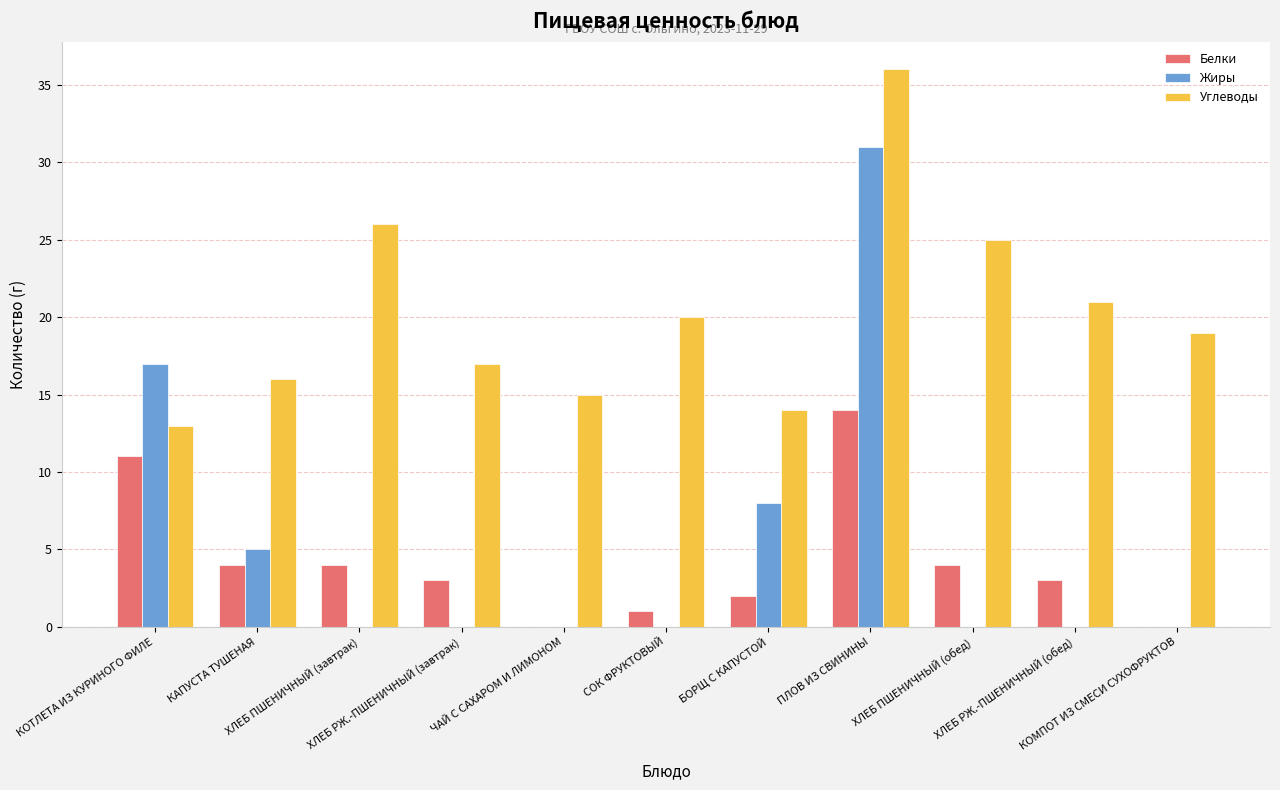

Does the chart contain stacked bars?

No